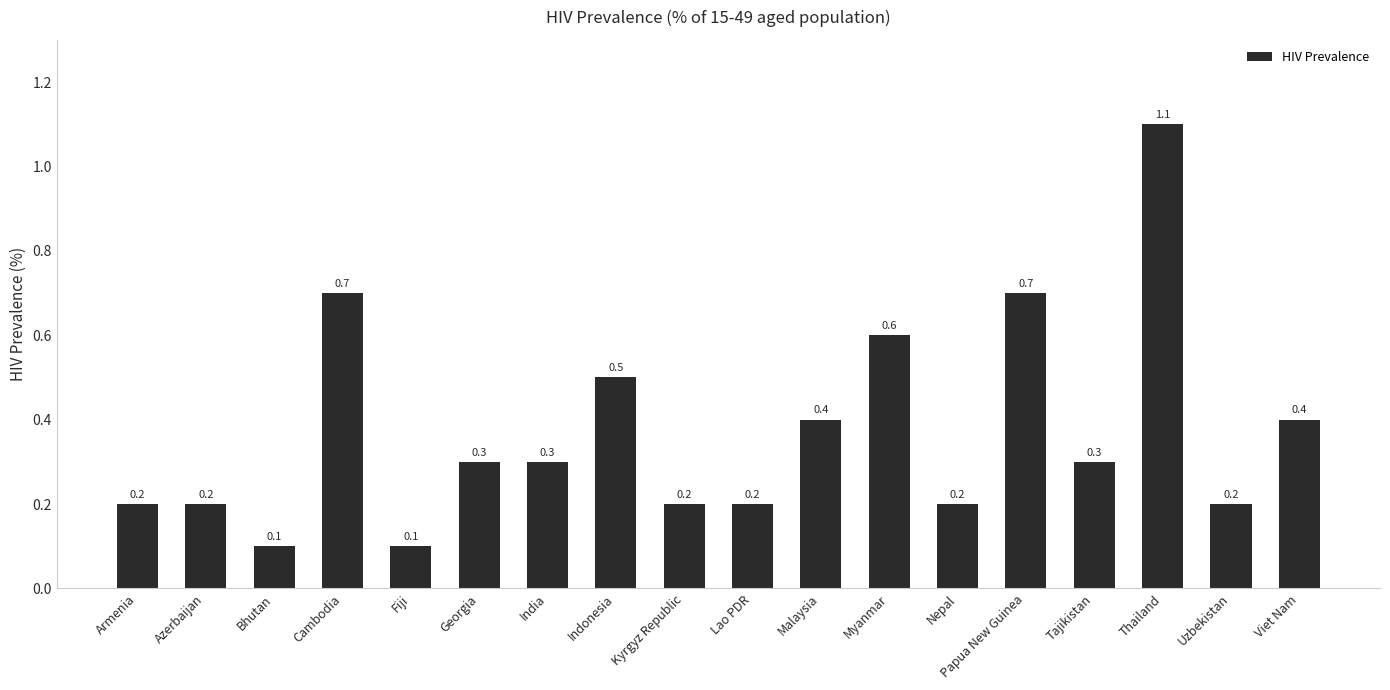

What position from the right is India?

12